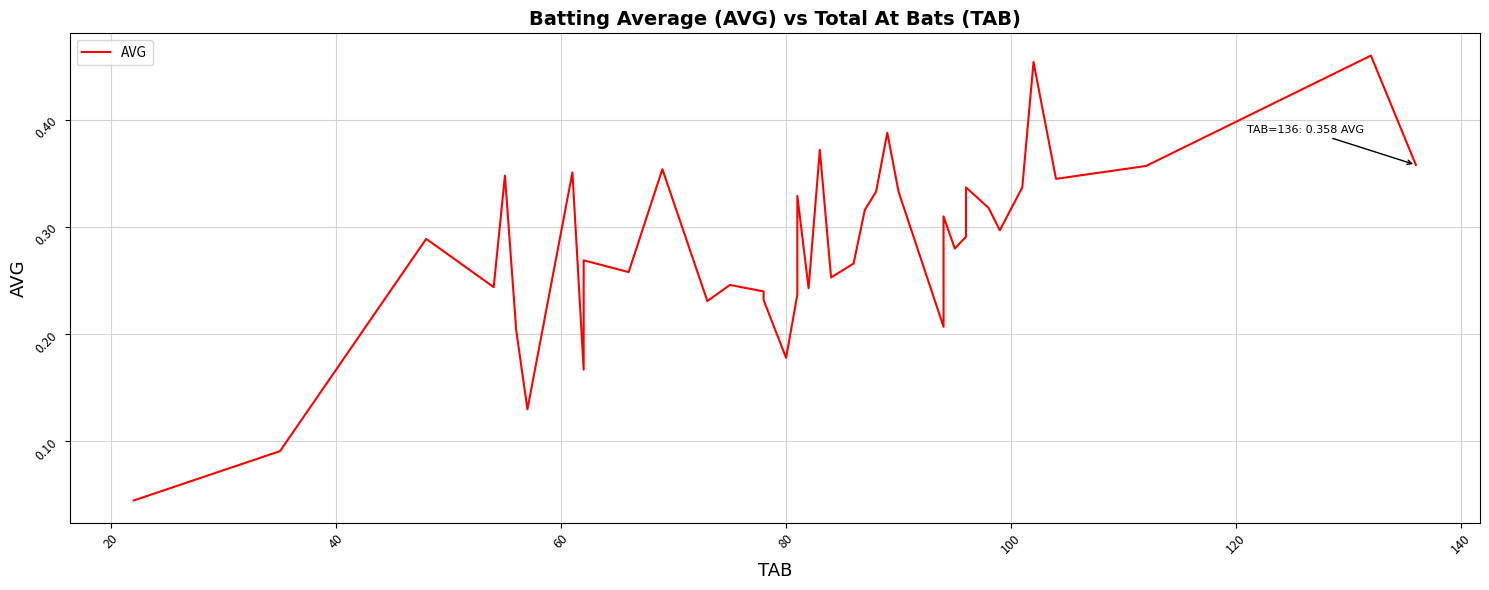

Count the values in the range 0 to 1.

40